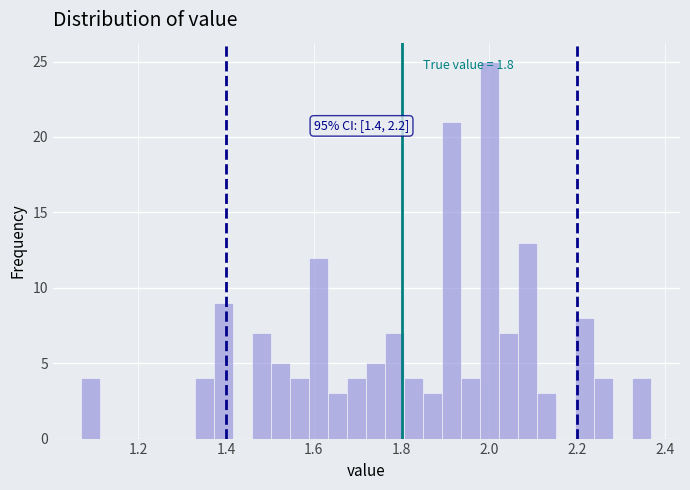

Around what value on the x-axis is the tallest bar? Give the approximate position of its centre, as read against the axis.

2.00